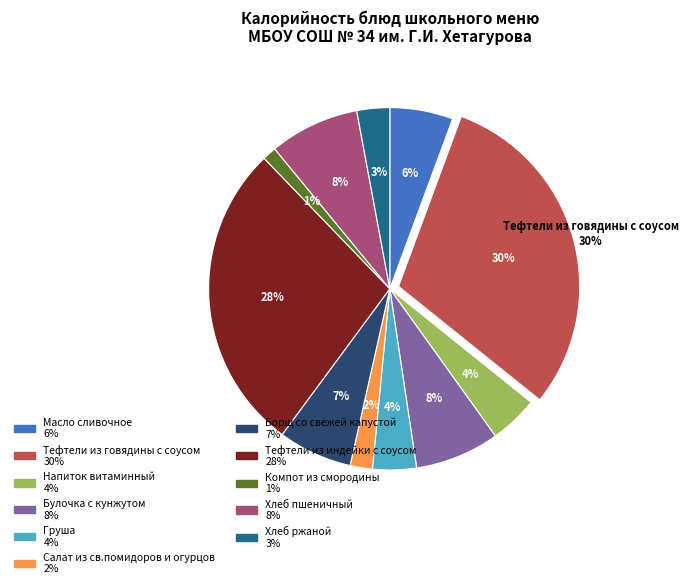

Rank the categories by value from highest to lowest.

Тефтели из говядины с соусом, Тефтели из индейки с соусом, Хлеб пшеничный, Булочка с кунжутом, Борщ со свежей капустой, Масло сливочное, Напиток витаминный, Груша, Хлеб ржаной, Салат из св.помидоров и огурцов, Компот из смородины